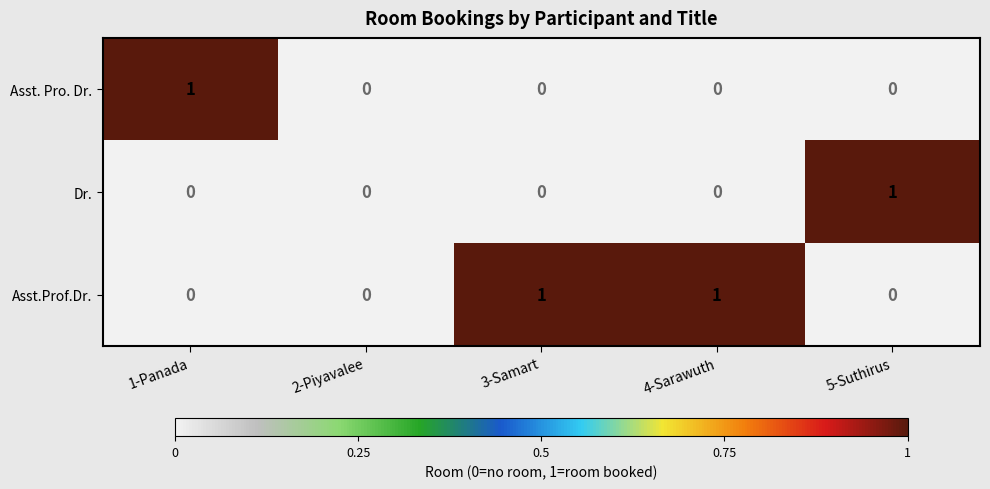

Which series changed the most between 2-Piyavalee and 5-Suthirus?

Dr.